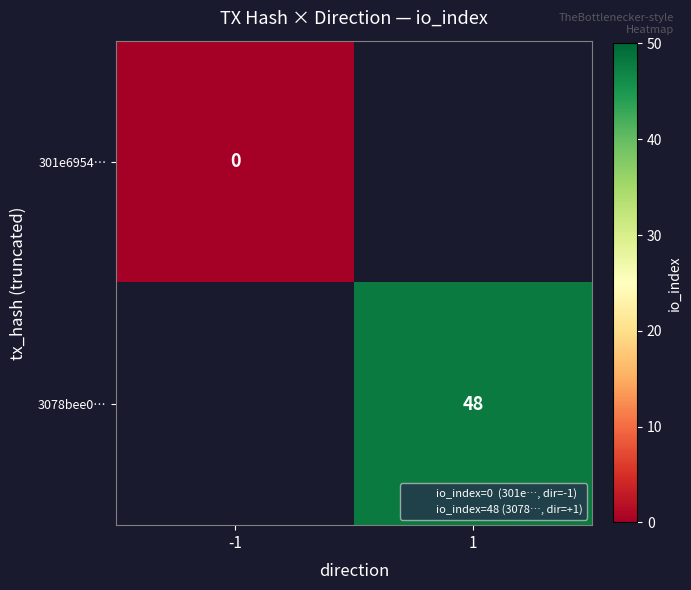

True or false: 3078bee0… has a value of 48.0 at 1.

True